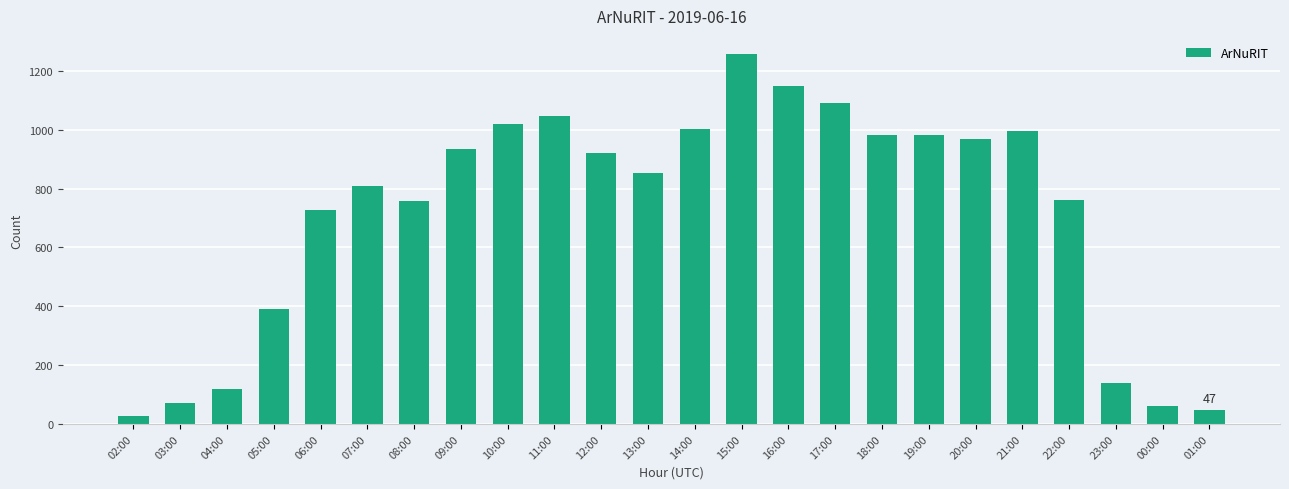

What is the sum of the values at 02:00 and 11:00?

1072